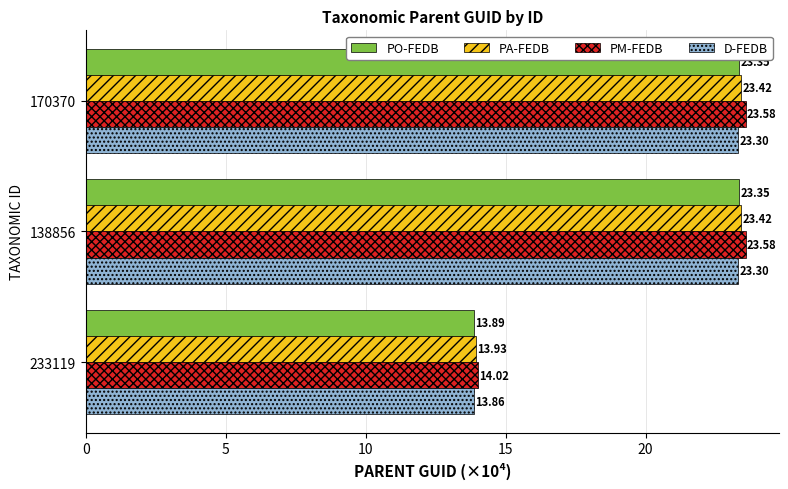

Which series has the largest range (max minus min)?

PM-FEDB